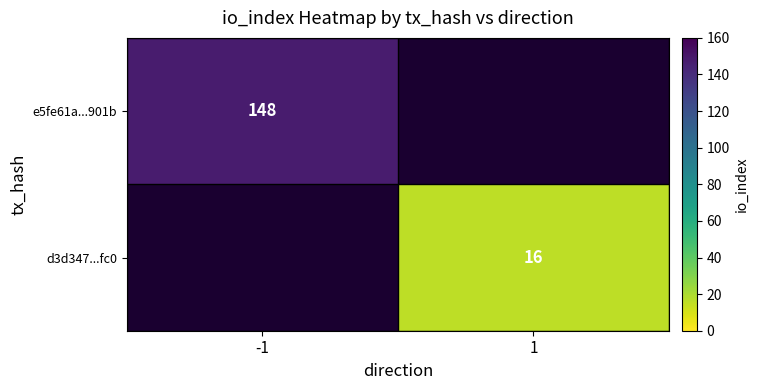

Which has a higher value, -1 or 1?

1